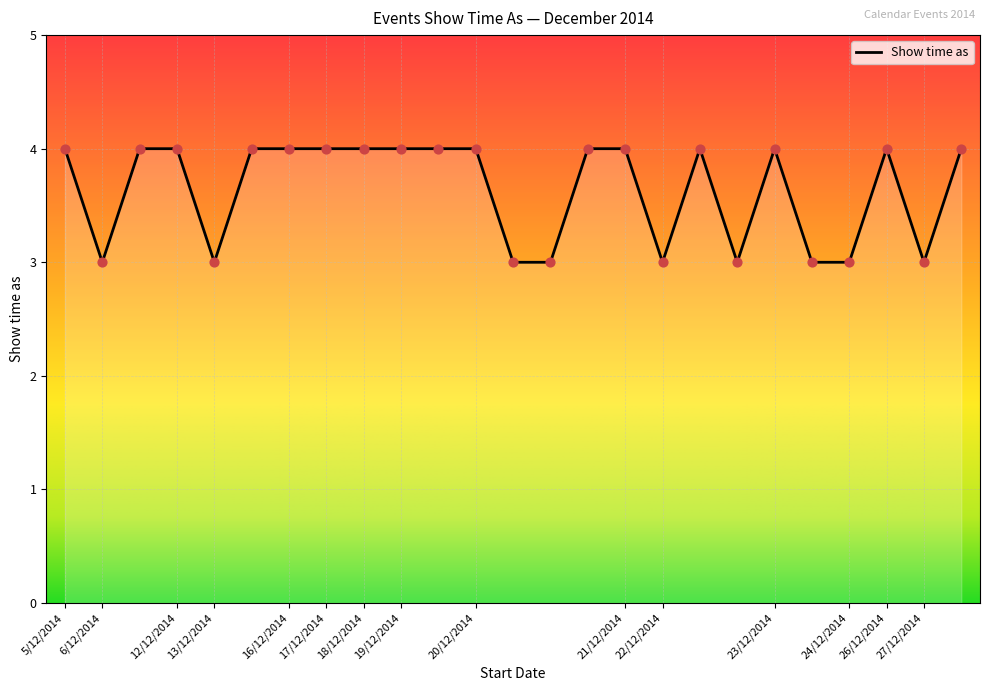

What is the maximum value shown in the chart?

4